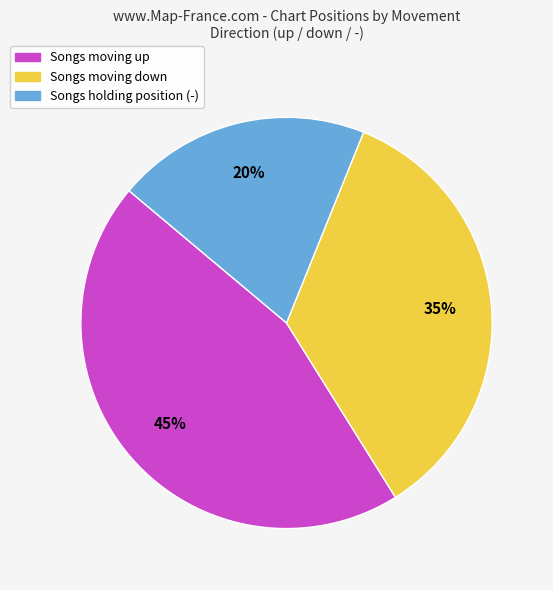

Is there any slice that represents more than half of the pie?

No